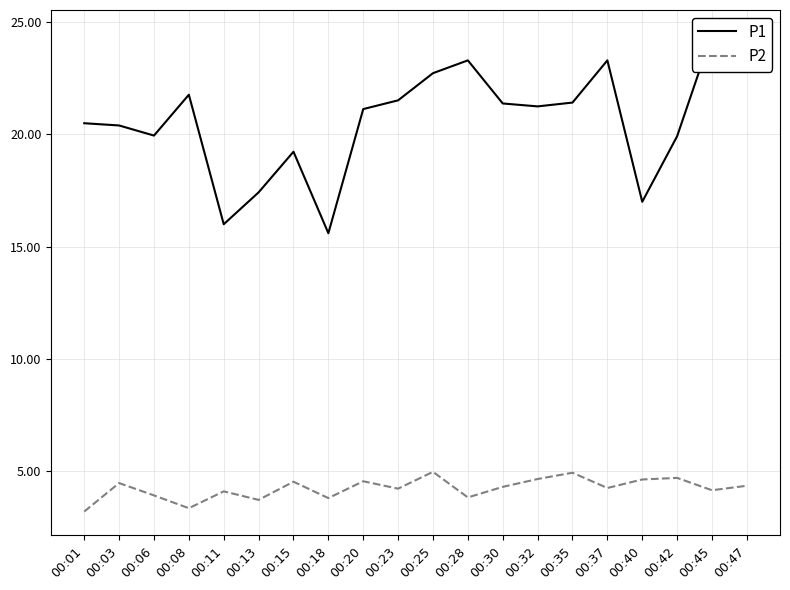

What is the highest value of the P1 series?

24.5